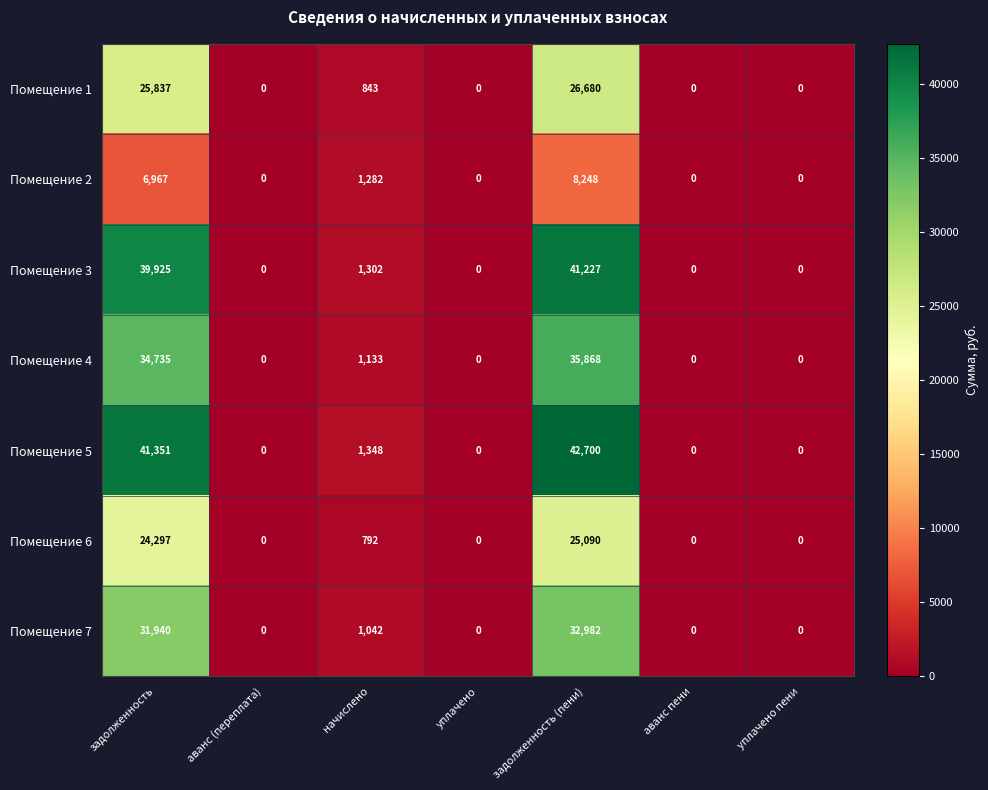

How many Помещение 2 values are between 0 and 6967?

6